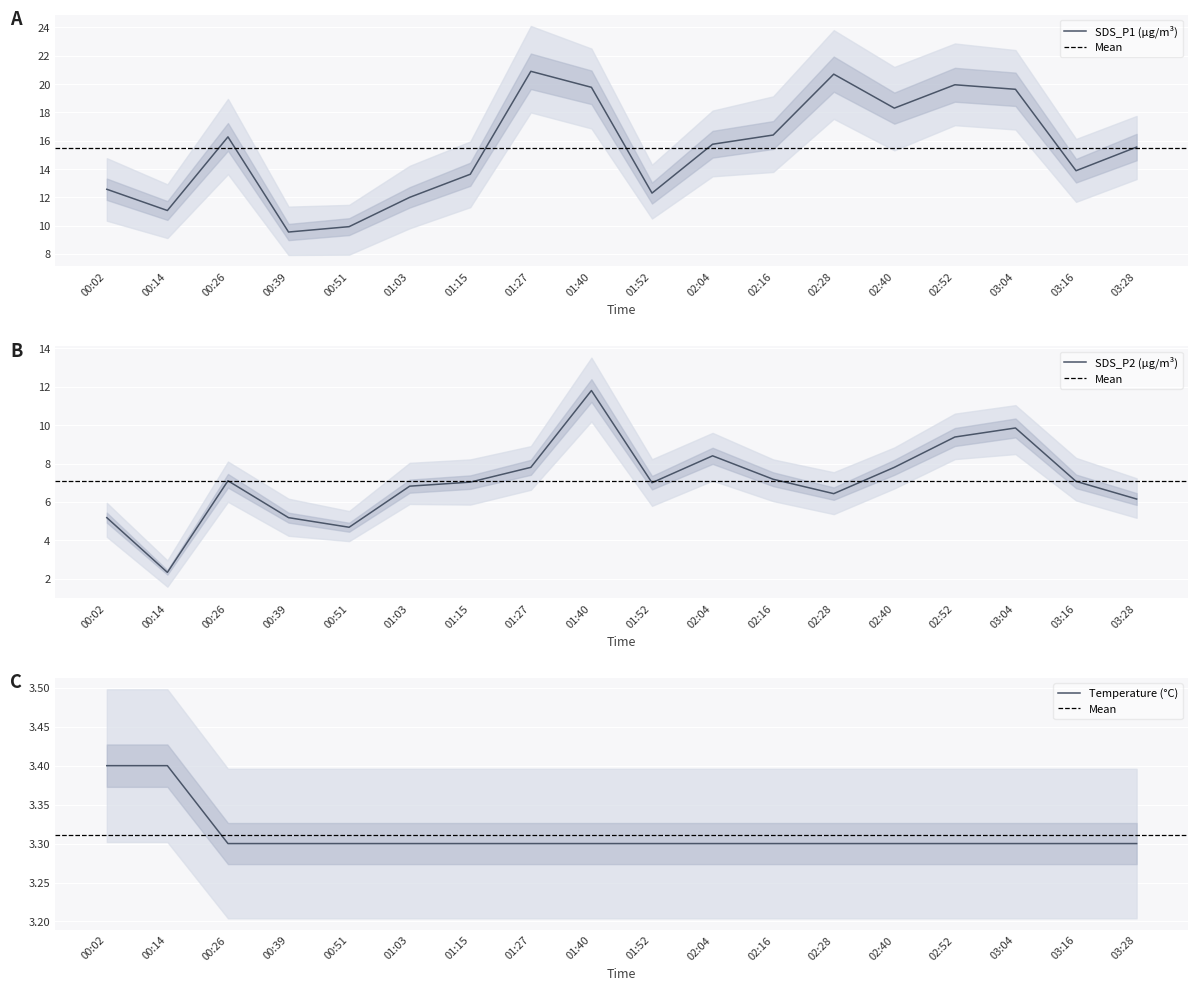

What is the greatest value displayed?

20.9